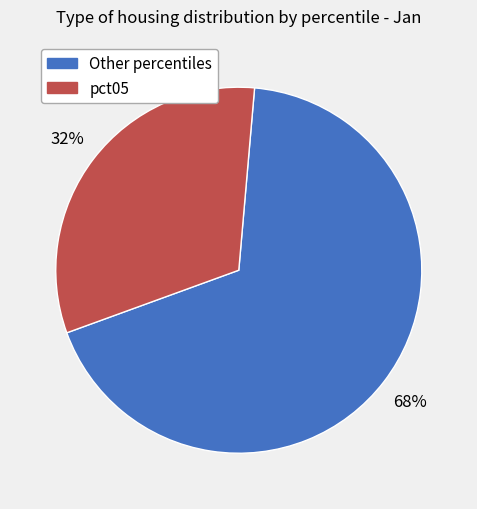

To the nearest percent, what is the average slice percentage?

50%